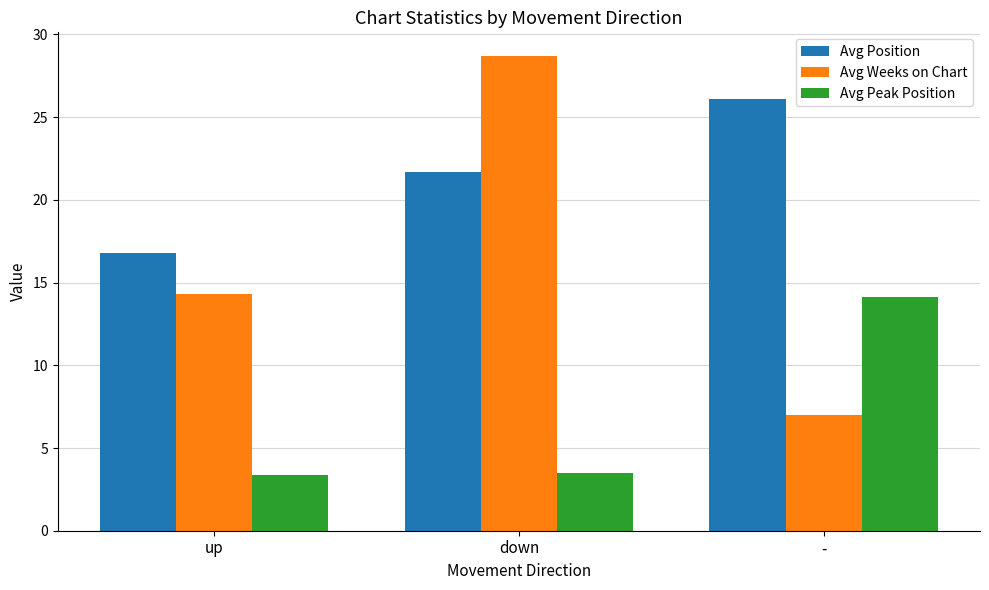

Reading left to right, extract all data points from this chart.

Avg Position: up=16.8	down=21.7	-=26.1
Avg Weeks on Chart: up=14.3	down=28.7	-=7.0
Avg Peak Position: up=3.4	down=3.5	-=14.1